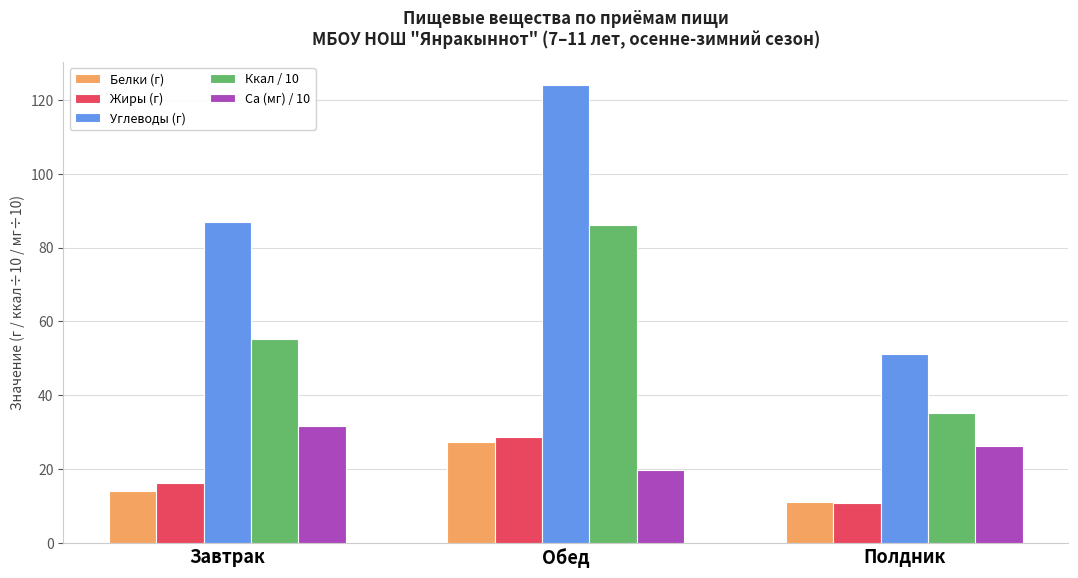

Reading left to right, what are all the values shown in this chart?

Белки (г): 14.0	27.5	11.1
Жиры (г): 16.4	28.7	11.0
Углеводы (г): 86.8	124.1	51.1
Ккал / 10: 55.3	86.2	35.3
Ca (мг) / 10: 31.8	19.8	26.3